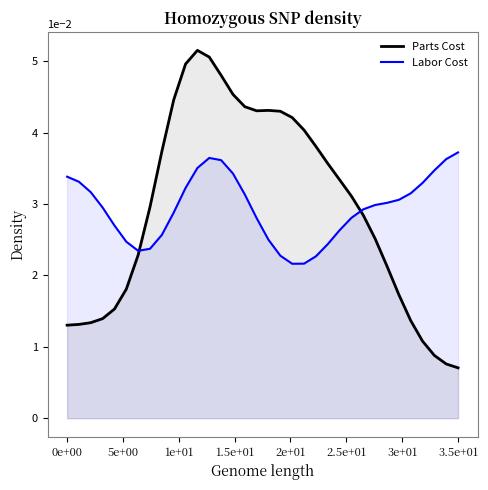

What position from the left is 8?

9